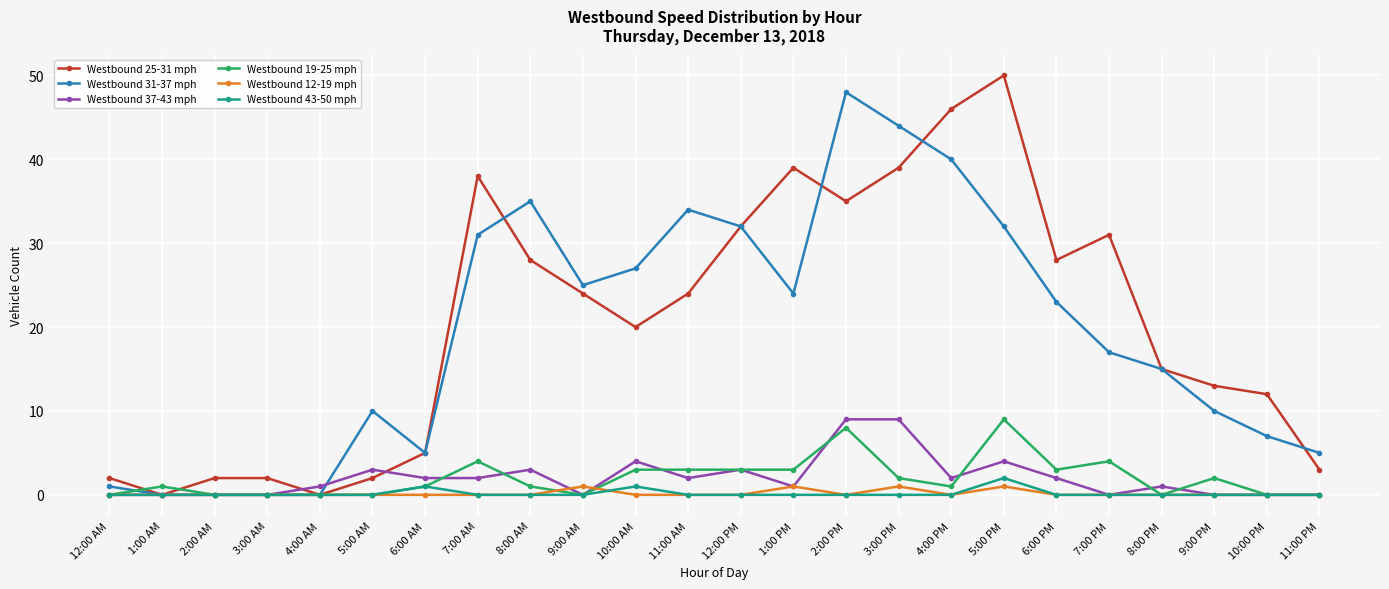

Reading left to right, what are all the values shown in this chart?

Westbound 25-31 mph: 12:00 AM=2	1:00 AM=0	2:00 AM=2	3:00 AM=2	4:00 AM=0	5:00 AM=2	6:00 AM=5	7:00 AM=38	8:00 AM=28	9:00 AM=24	10:00 AM=20	11:00 AM=24	12:00 PM=32	1:00 PM=39	2:00 PM=35	3:00 PM=39	4:00 PM=46	5:00 PM=50	6:00 PM=28	7:00 PM=31	8:00 PM=15	9:00 PM=13	10:00 PM=12	11:00 PM=3
Westbound 31-37 mph: 12:00 AM=1	1:00 AM=0	2:00 AM=0	3:00 AM=0	4:00 AM=0	5:00 AM=10	6:00 AM=5	7:00 AM=31	8:00 AM=35	9:00 AM=25	10:00 AM=27	11:00 AM=34	12:00 PM=32	1:00 PM=24	2:00 PM=48	3:00 PM=44	4:00 PM=40	5:00 PM=32	6:00 PM=23	7:00 PM=17	8:00 PM=15	9:00 PM=10	10:00 PM=7	11:00 PM=5
Westbound 37-43 mph: 12:00 AM=0	1:00 AM=0	2:00 AM=0	3:00 AM=0	4:00 AM=1	5:00 AM=3	6:00 AM=2	7:00 AM=2	8:00 AM=3	9:00 AM=0	10:00 AM=4	11:00 AM=2	12:00 PM=3	1:00 PM=1	2:00 PM=9	3:00 PM=9	4:00 PM=2	5:00 PM=4	6:00 PM=2	7:00 PM=0	8:00 PM=1	9:00 PM=0	10:00 PM=0	11:00 PM=0
Westbound 19-25 mph: 12:00 AM=0	1:00 AM=1	2:00 AM=0	3:00 AM=0	4:00 AM=0	5:00 AM=0	6:00 AM=1	7:00 AM=4	8:00 AM=1	9:00 AM=0	10:00 AM=3	11:00 AM=3	12:00 PM=3	1:00 PM=3	2:00 PM=8	3:00 PM=2	4:00 PM=1	5:00 PM=9	6:00 PM=3	7:00 PM=4	8:00 PM=0	9:00 PM=2	10:00 PM=0	11:00 PM=0
Westbound 12-19 mph: 12:00 AM=0	1:00 AM=0	2:00 AM=0	3:00 AM=0	4:00 AM=0	5:00 AM=0	6:00 AM=0	7:00 AM=0	8:00 AM=0	9:00 AM=1	10:00 AM=0	11:00 AM=0	12:00 PM=0	1:00 PM=1	2:00 PM=0	3:00 PM=1	4:00 PM=0	5:00 PM=1	6:00 PM=0	7:00 PM=0	8:00 PM=0	9:00 PM=0	10:00 PM=0	11:00 PM=0
Westbound 43-50 mph: 12:00 AM=0	1:00 AM=0	2:00 AM=0	3:00 AM=0	4:00 AM=0	5:00 AM=0	6:00 AM=1	7:00 AM=0	8:00 AM=0	9:00 AM=0	10:00 AM=1	11:00 AM=0	12:00 PM=0	1:00 PM=0	2:00 PM=0	3:00 PM=0	4:00 PM=0	5:00 PM=2	6:00 PM=0	7:00 PM=0	8:00 PM=0	9:00 PM=0	10:00 PM=0	11:00 PM=0